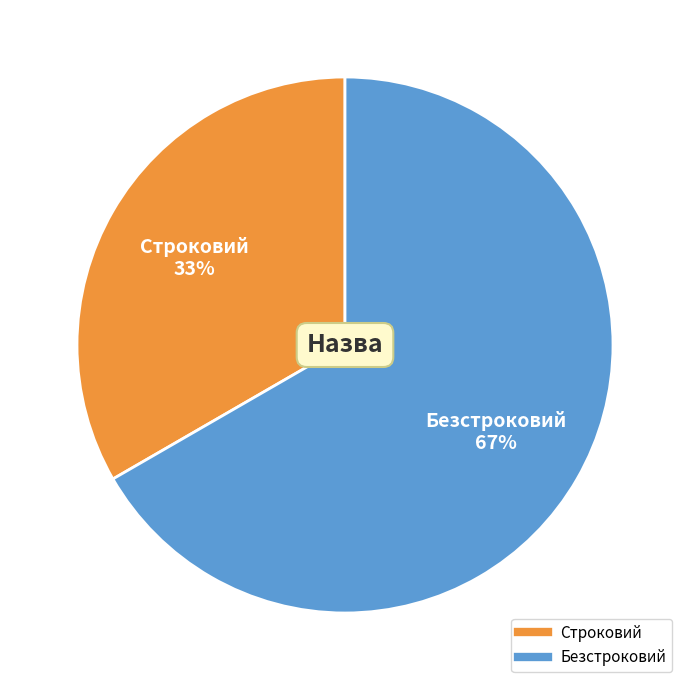

Combined, do Безстроковий and Строковий account for over 50%?

Yes